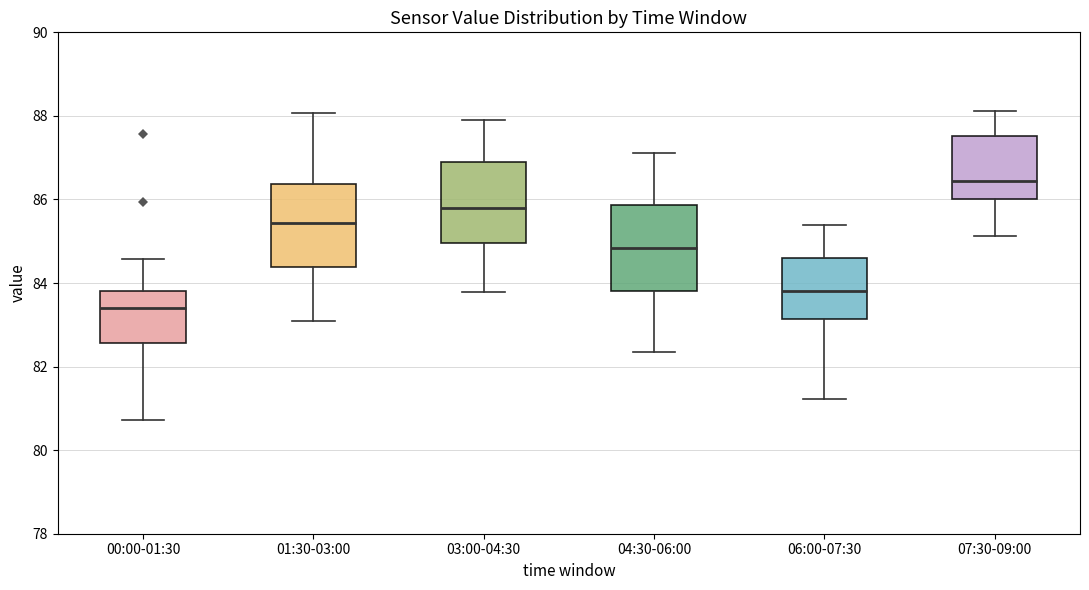

Reading left to right, read every box against the y-axis: the position of its median line, the range the box covers, and the ends of its whiskers. The values are not printed on the chart, so give them approximately, as read against the axis.

00:00-01:30: median 83.4, box 82.6 to 83.8, whiskers 80.8 to 84.6
01:30-03:00: median 85.4, box 84.4 to 86.4, whiskers 83.2 to 88.0
03:00-04:30: median 85.8, box 85.0 to 86.8, whiskers 83.8 to 88.0
04:30-06:00: median 84.8, box 83.8 to 85.8, whiskers 82.4 to 87.2
06:00-07:30: median 83.8, box 83.2 to 84.6, whiskers 81.2 to 85.4
07:30-09:00: median 86.4, box 86.0 to 87.6, whiskers 85.2 to 88.2